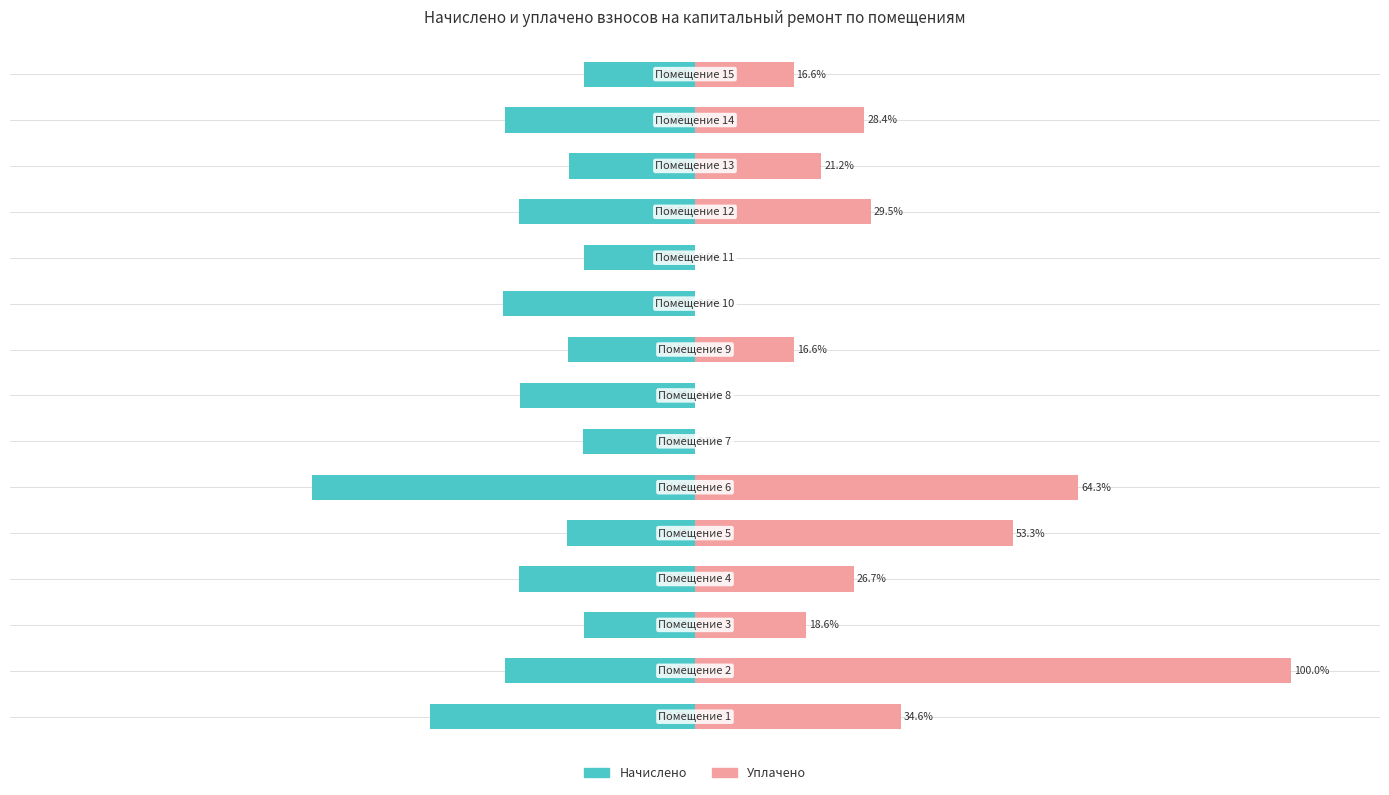

Reading left to right, transcribe all the data shown in this chart.

Начислено: -44.5	-31.8	-18.6	-29.5	-21.4	-64.3	-18.8	-29.3	-21.3	-32.2	-18.7	-29.5	-21.2	-32.0	-18.6
Уплачено: 34.6	100.0	18.6	26.7	53.3	64.3	0.0	0.0	16.6	0.0	0.0	29.5	21.2	28.4	16.6